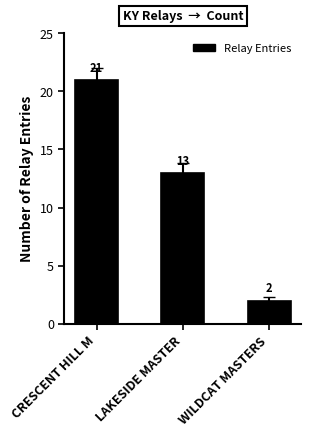

Reading left to right, list all the values displayed in this chart.

21	13	2